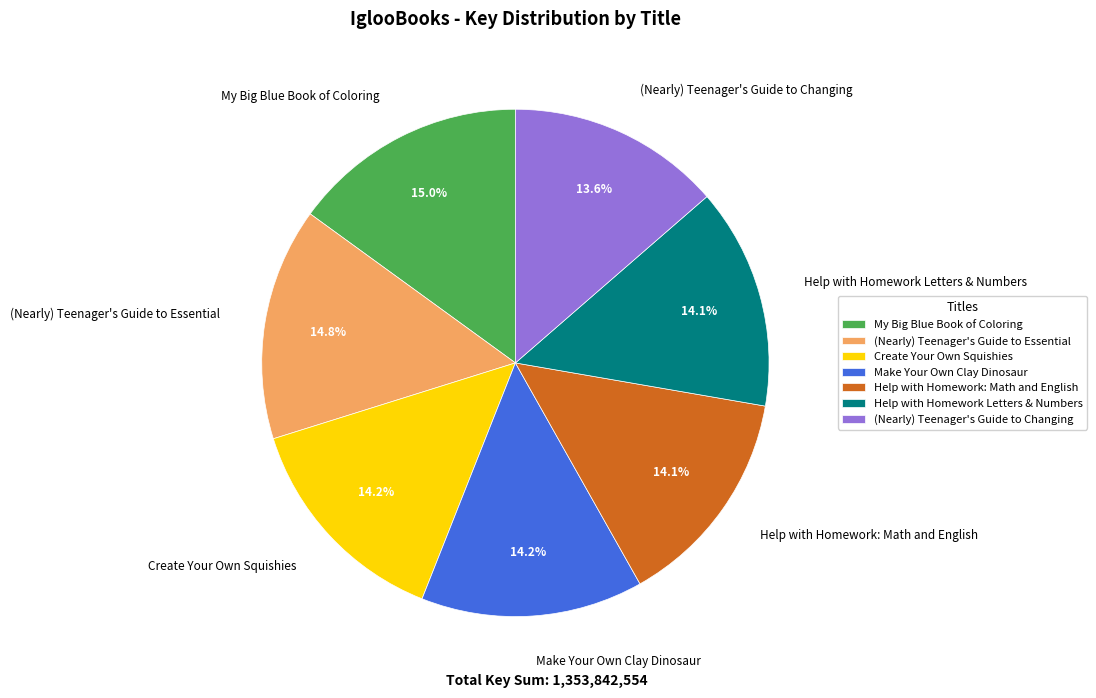

What portion of the pie excludes Help with Homework: Math and English?

85.9%